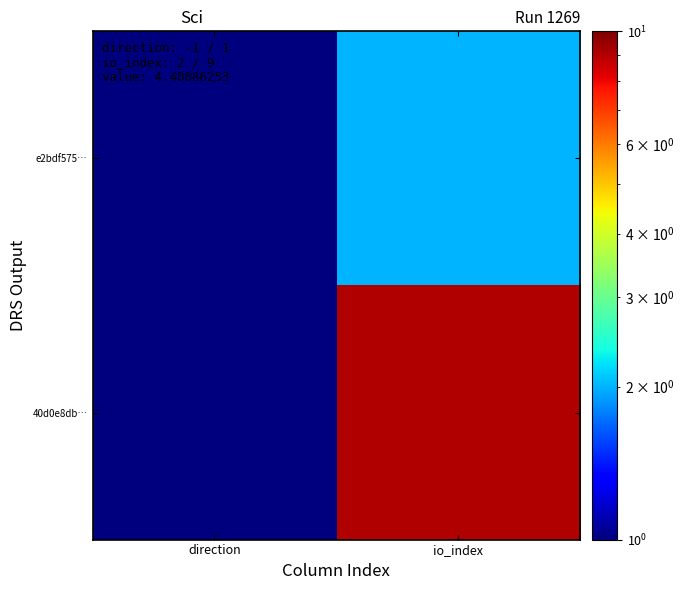

Reading right to left, what are all the values shown in this chart?

e2bdf575…: io_index=2	direction=1
40d0e8db…: io_index=9	direction=1